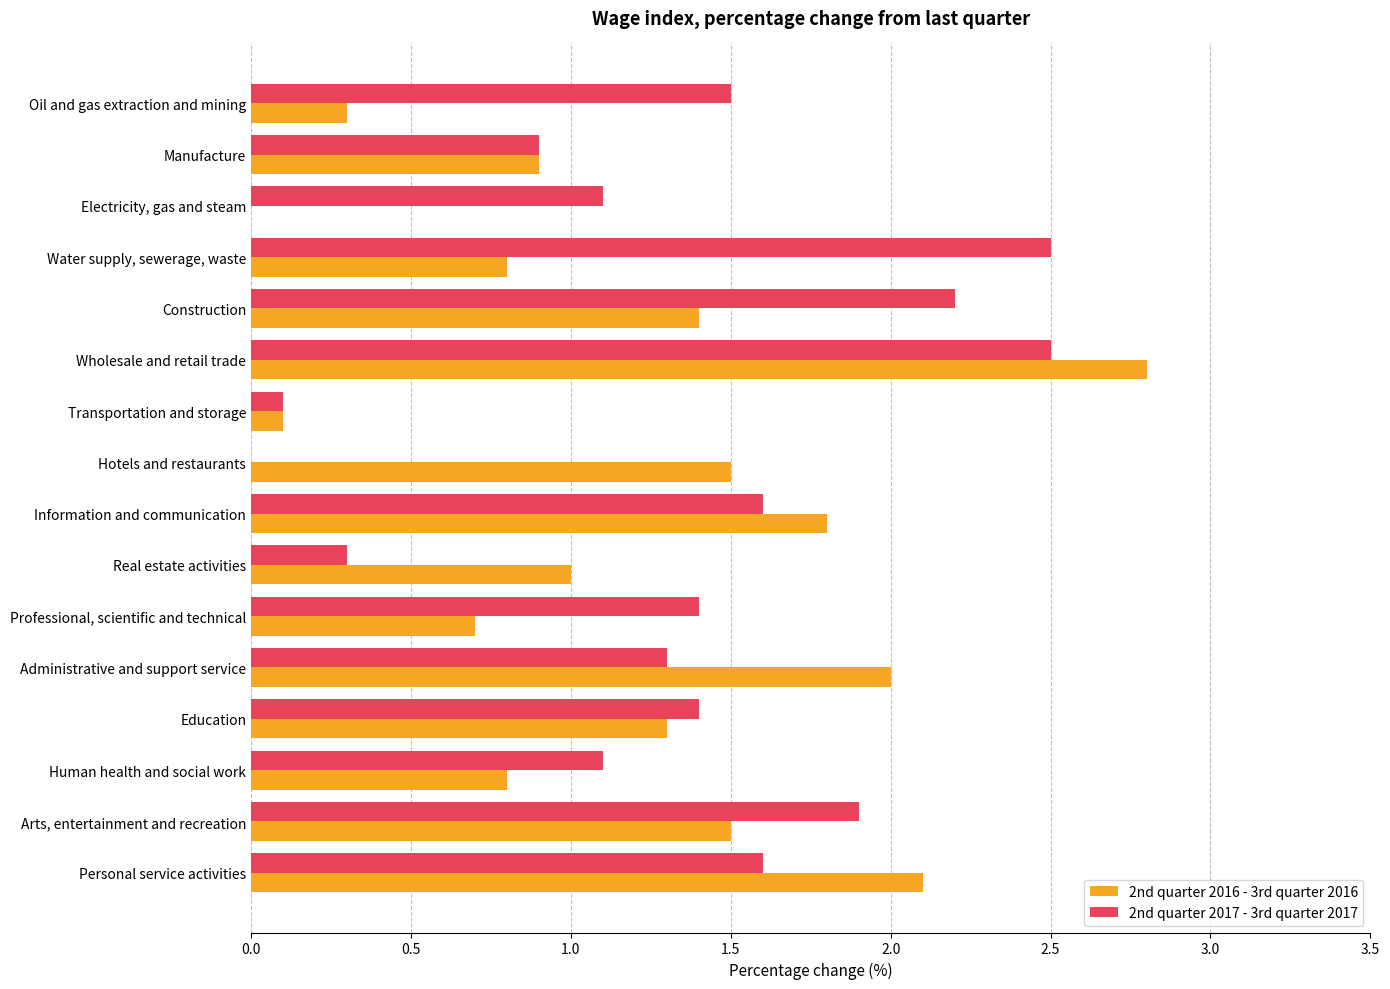

The value of 2nd quarter 2017 - 3rd quarter 2017 at Education is 1.4. True or false?

True